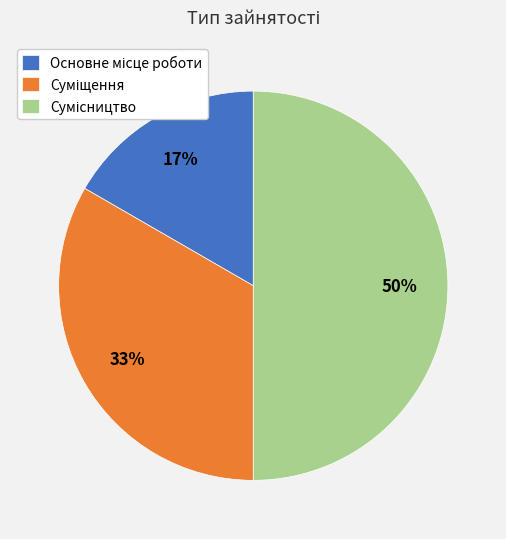

How many segments does this pie chart have?

3